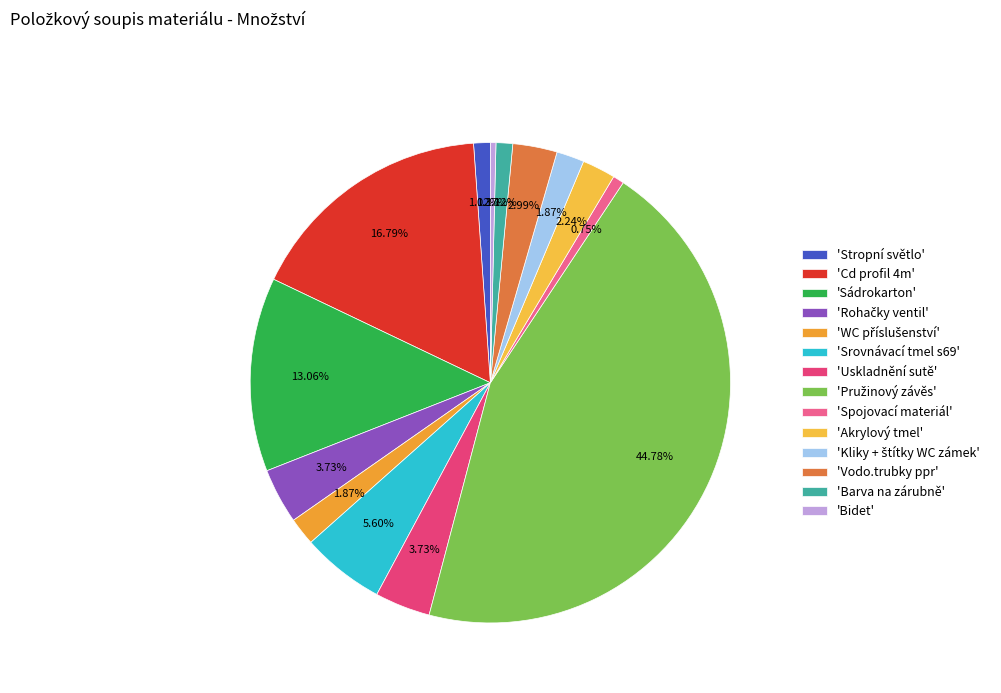

Count the number of slices in the pie.

14